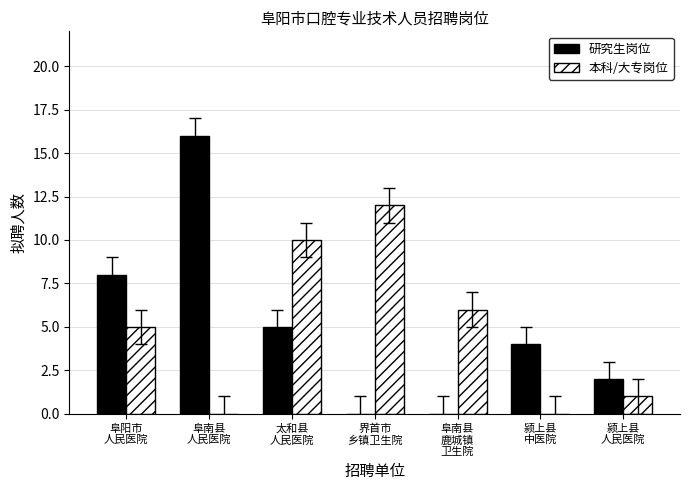

What is the sum of all 研究生岗位 values?

35